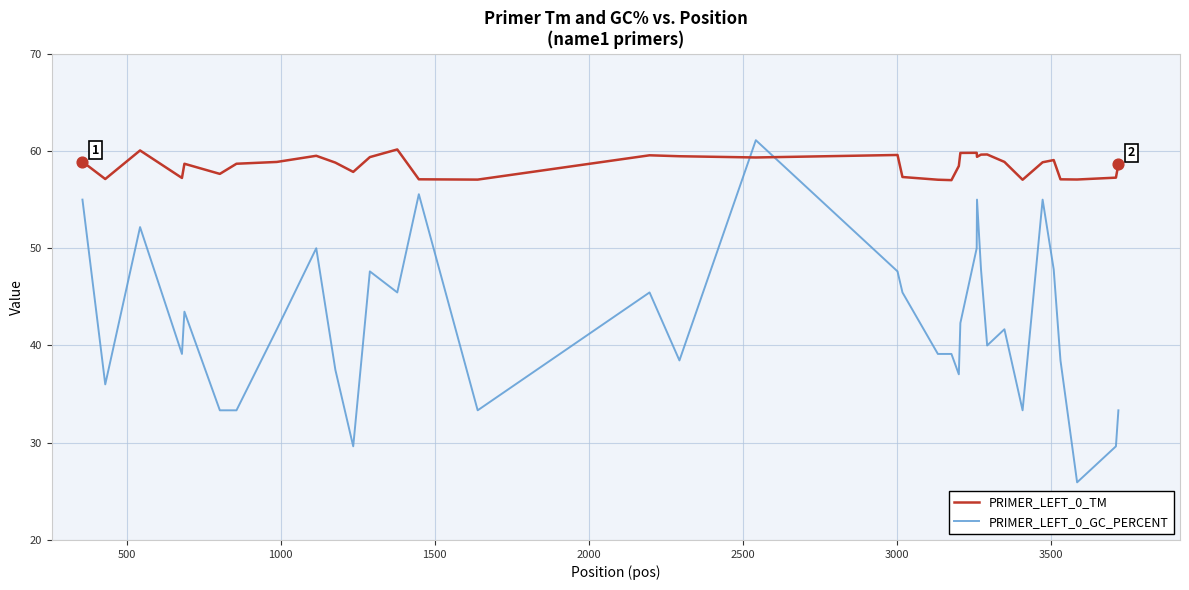

What are all the series names shown in the legend?

PRIMER_LEFT_0_TM, PRIMER_LEFT_0_GC_PERCENT